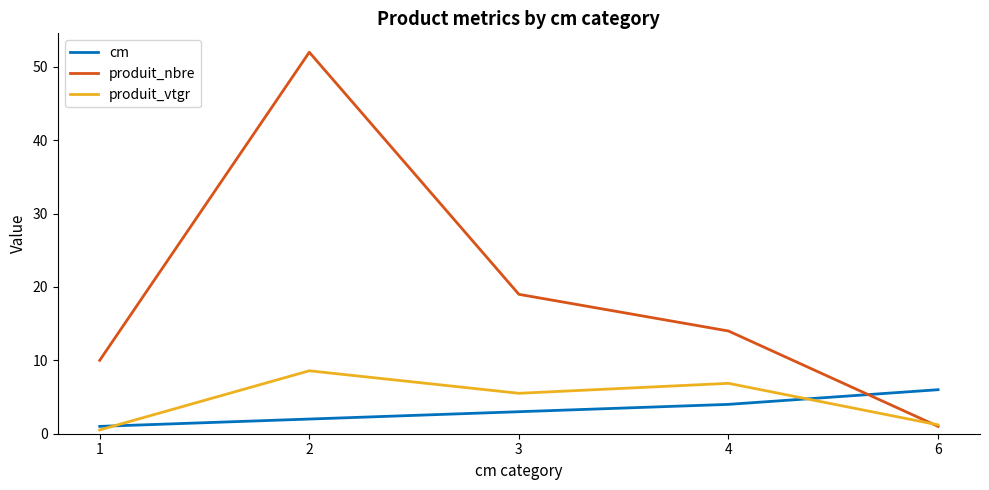

In produit_nbre, how many points are higher than both neighbors (excluding endpoints)?

1